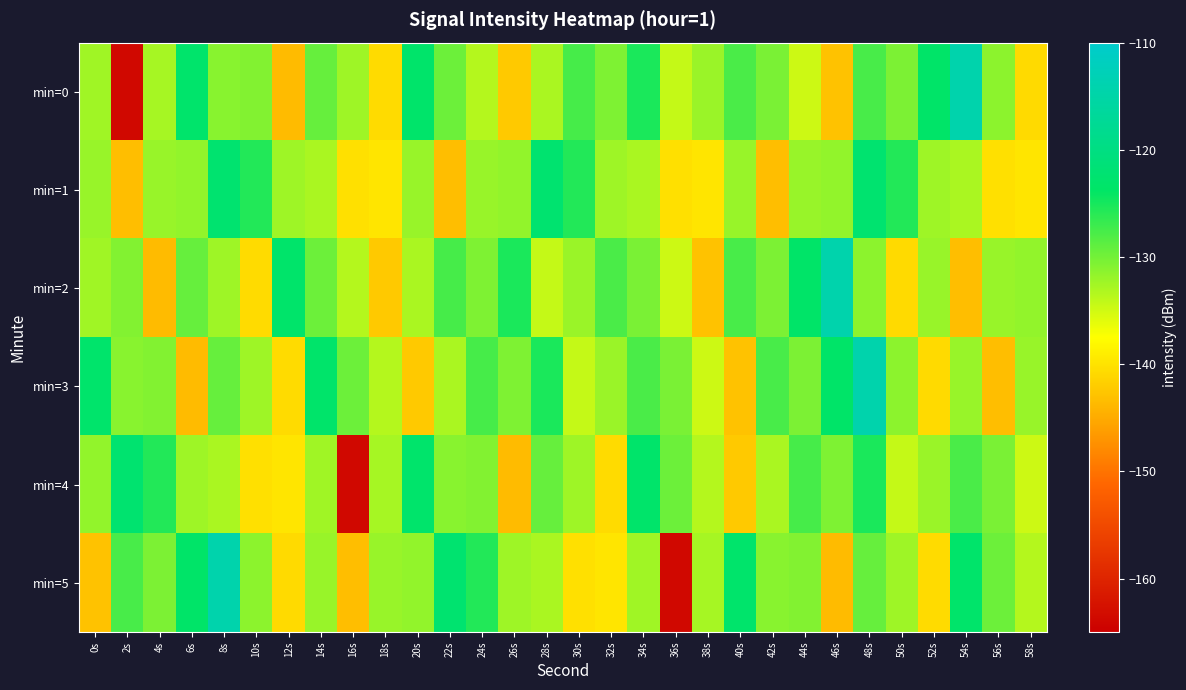

Rank the series by their maximum value, from lowest to highest.

min=1, min=4, min=0, min=2, min=3, min=5